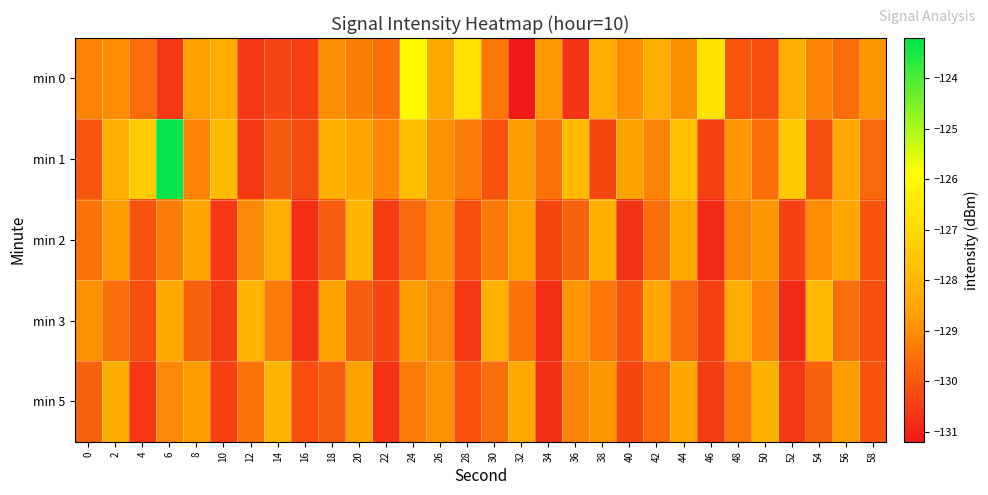

Rank the series by their maximum value, from highest to lowest.

min 1, min 0, min 3, min 2, min 5